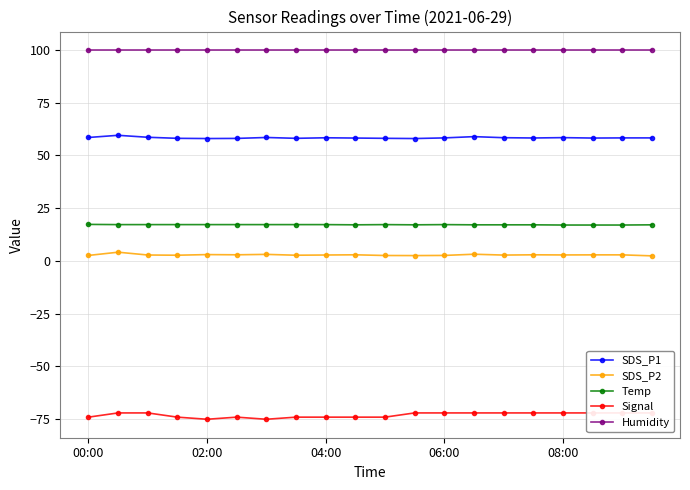

Is the value of SDS_P1 at 18 greater than the value of Humidity at 15?

No